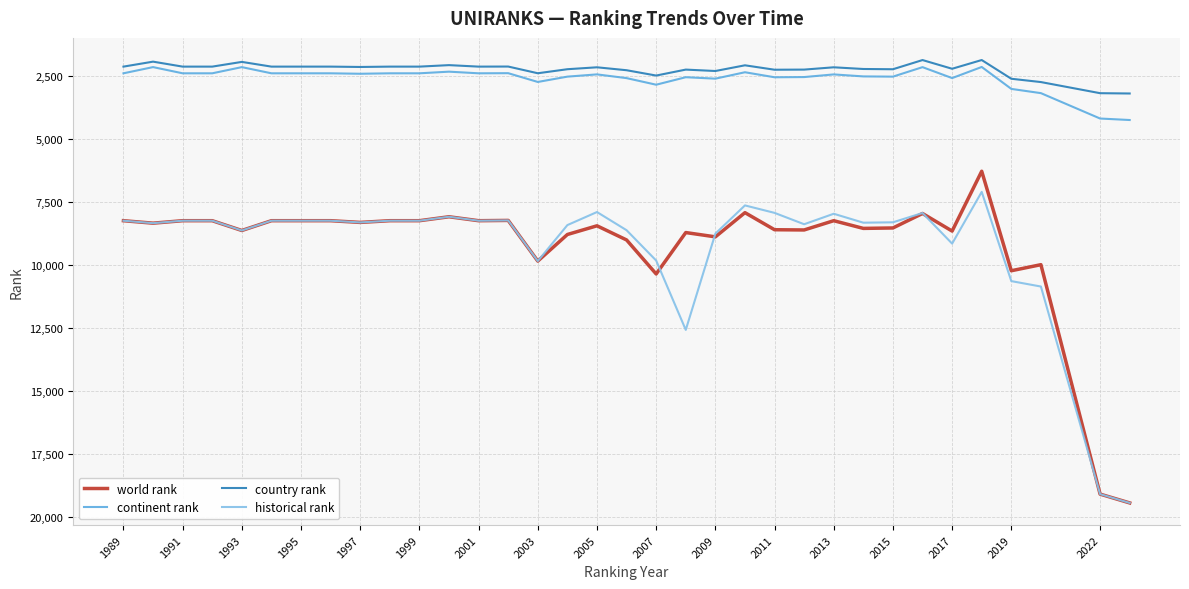

What is the average value of the country rank series?

2258